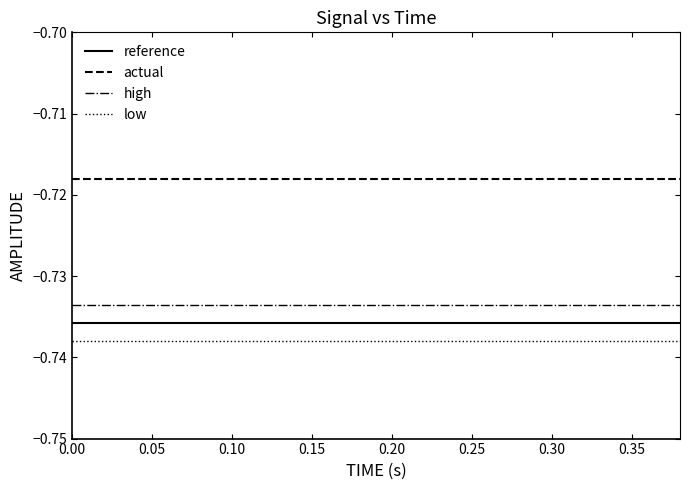

True or false: actual and low cross at least once.

False